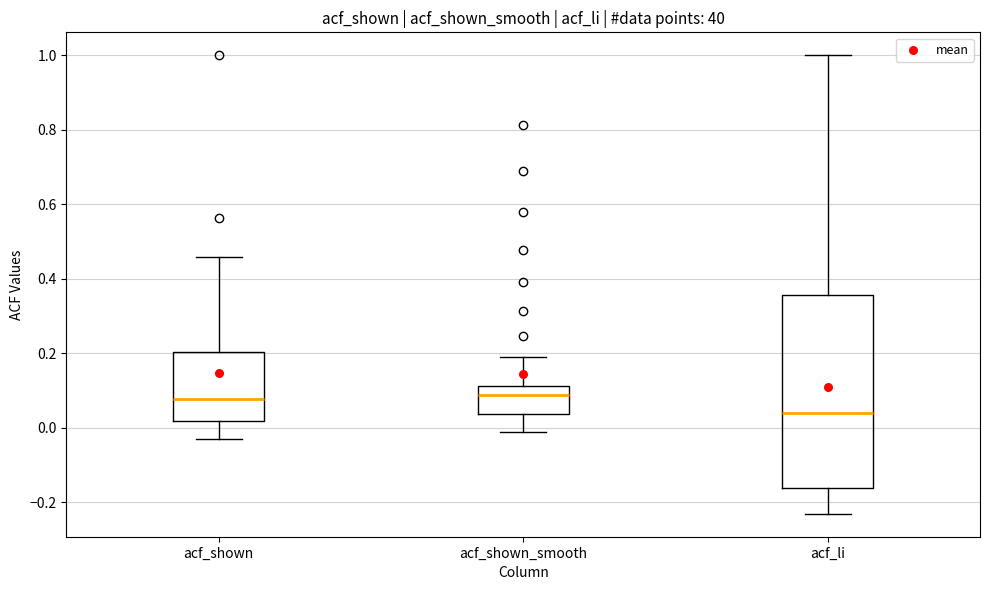

Where does the lower whisker of the box for acf_li end on the y-axis? The values are not printed on the chart, so give them approximately, as read against the axis.

-0.24